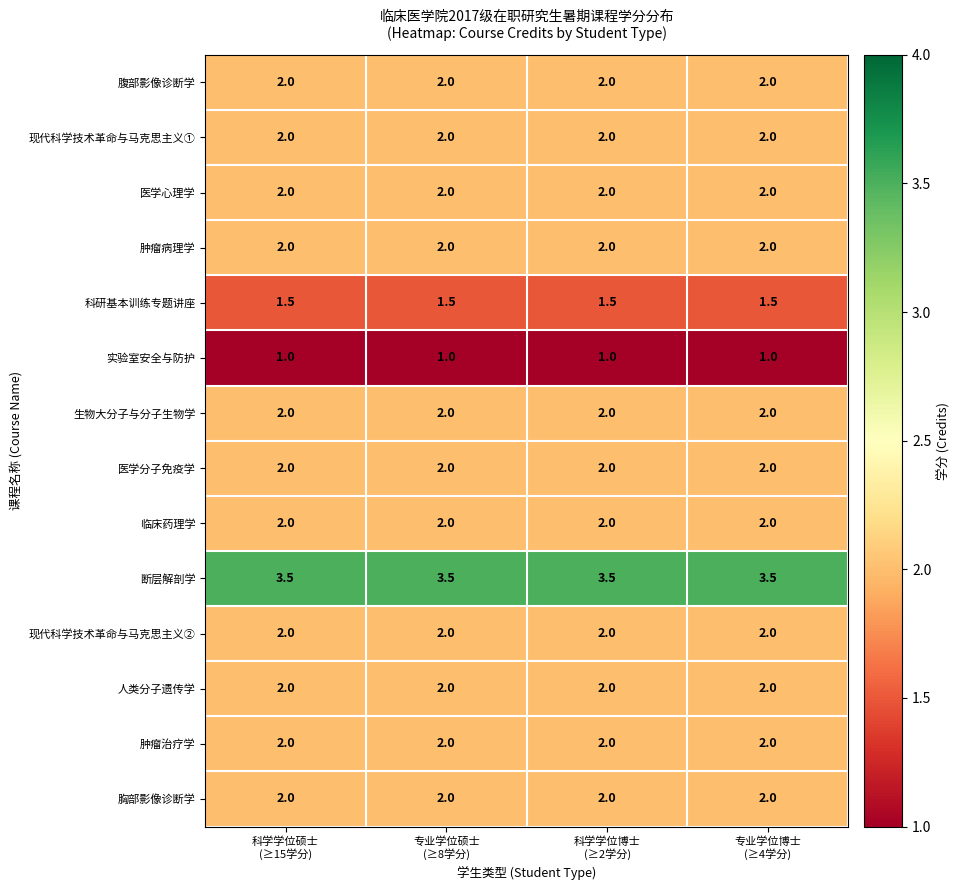

Which series has the largest total across all categories?

断层解剖学